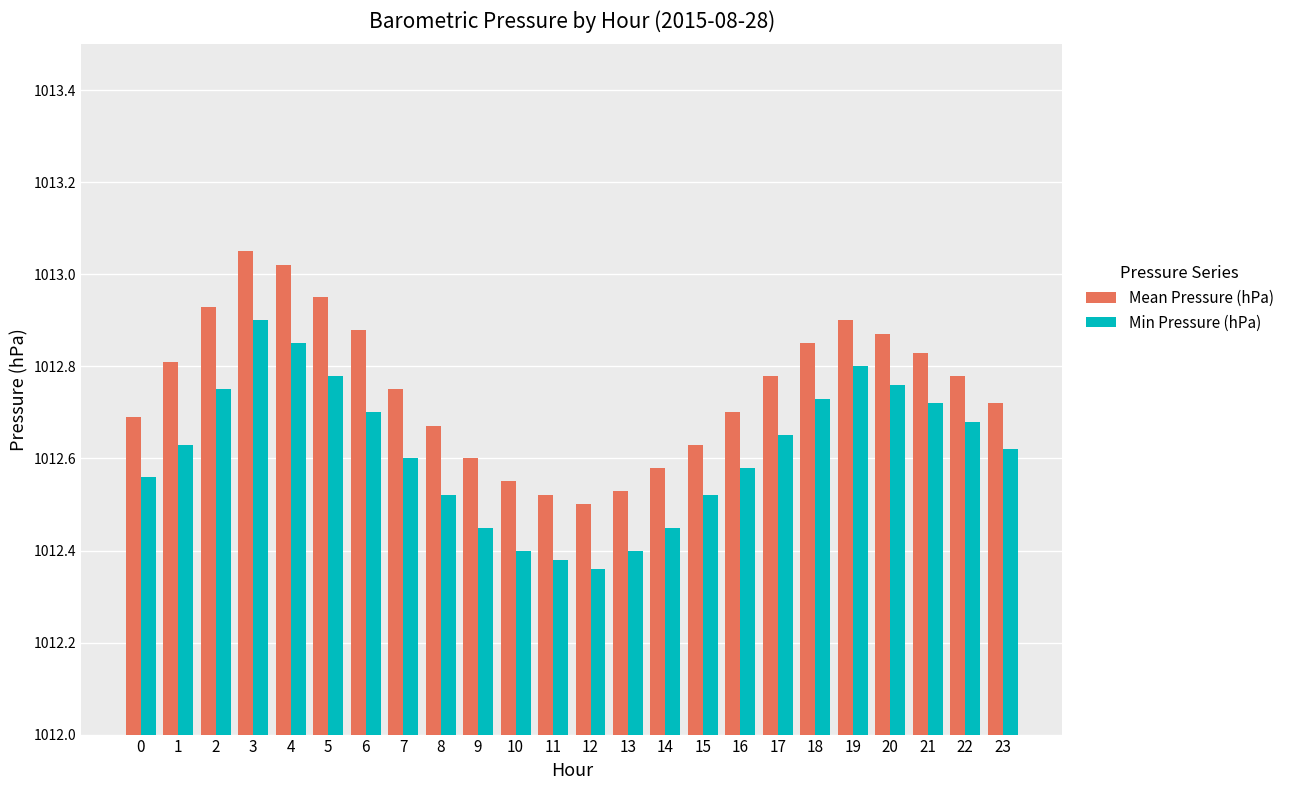

Rank the series by their average value, from highest to lowest.

Mean Pressure (hPa), Min Pressure (hPa)